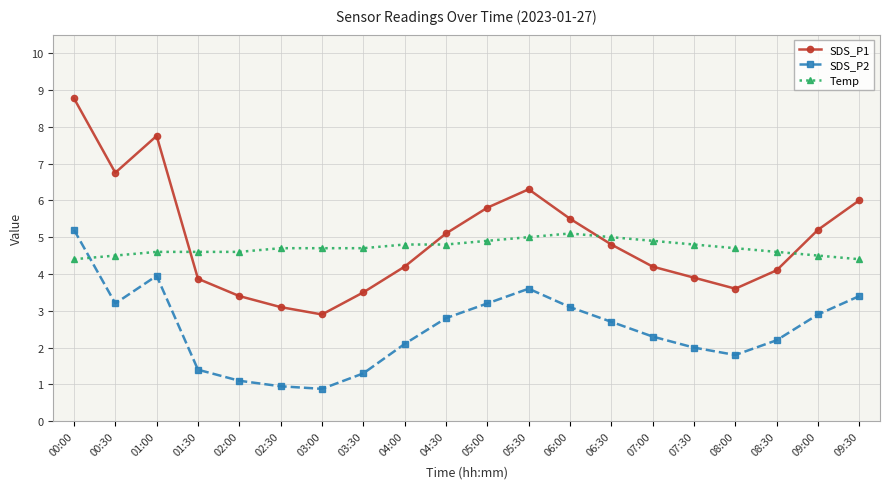

Which series ends up on top after the final intersection of SDS_P2 and Temp?

Temp